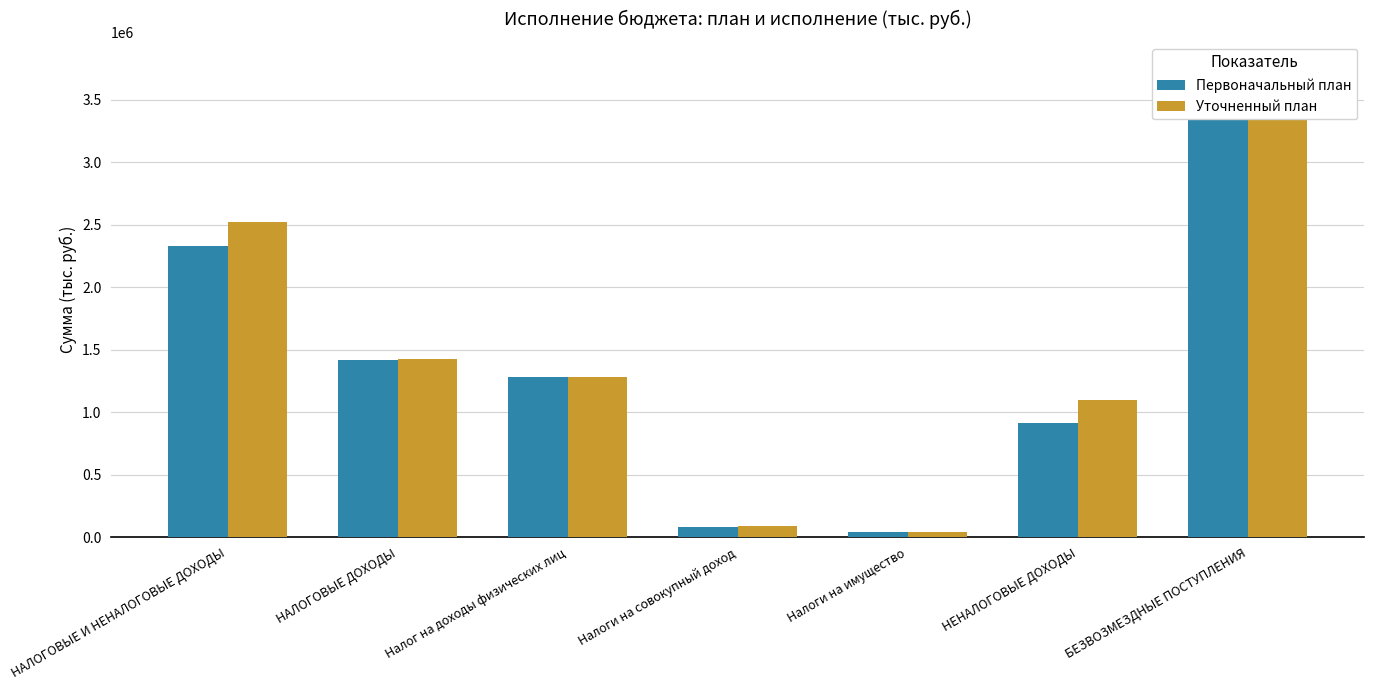

What is the minimum value shown in the chart?

39075.6